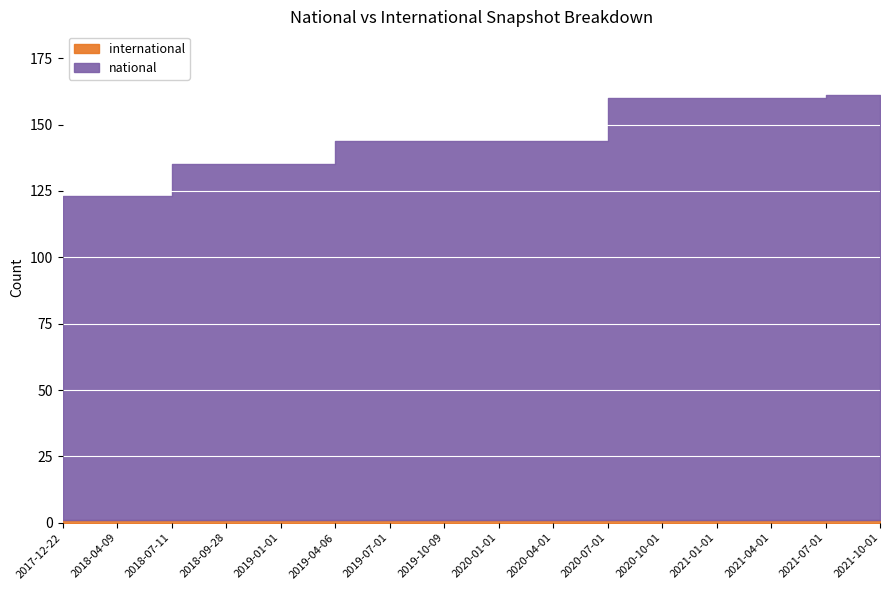

What position from the right is 2017-12-22?

16